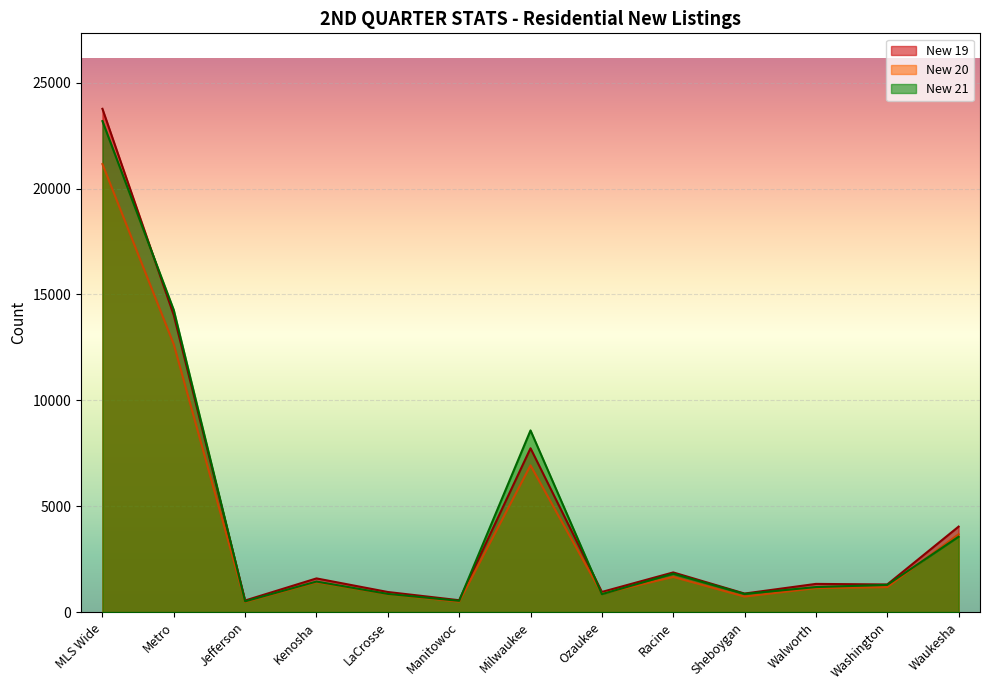

At which label is New 20 closest to 10819?

Metro